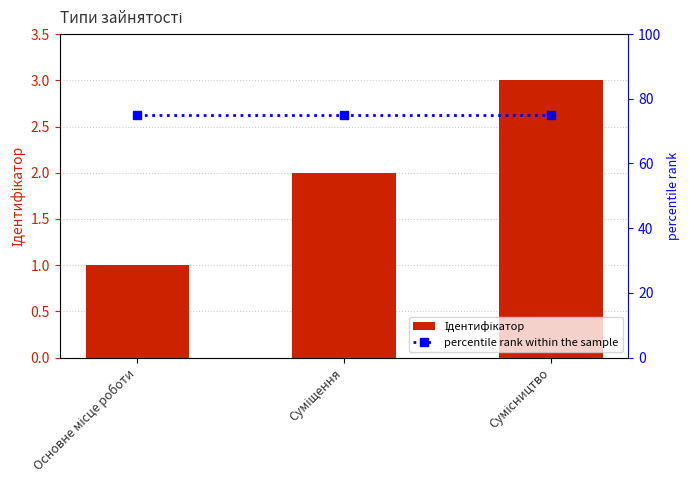

Reading left to right, list all the values displayed in this chart.

Ідентифікатор: 1	2	3
percentile rank within the sample: 75	75	75